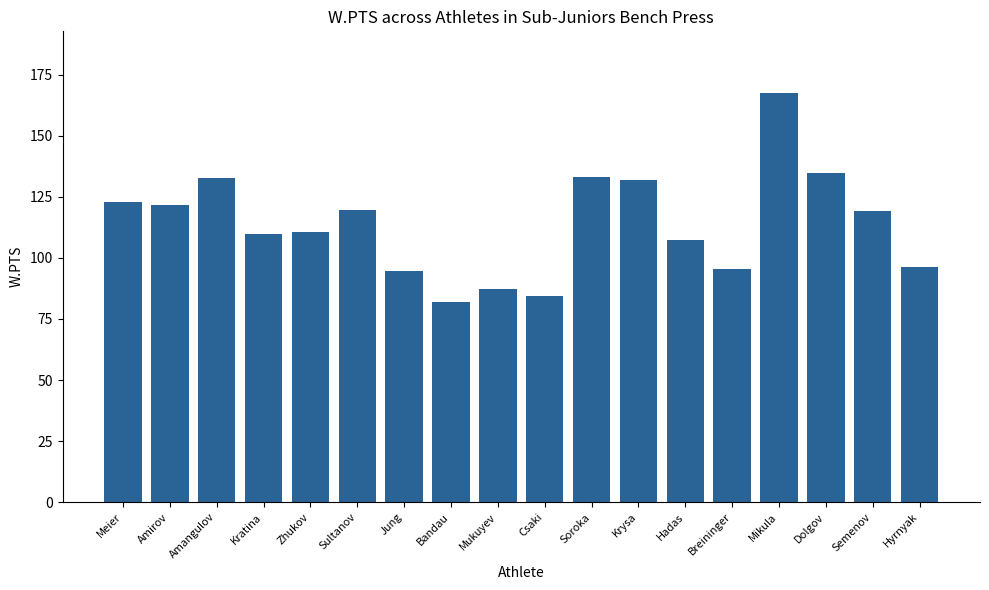

True or false: the data shows 291.8 at Mikula.

False